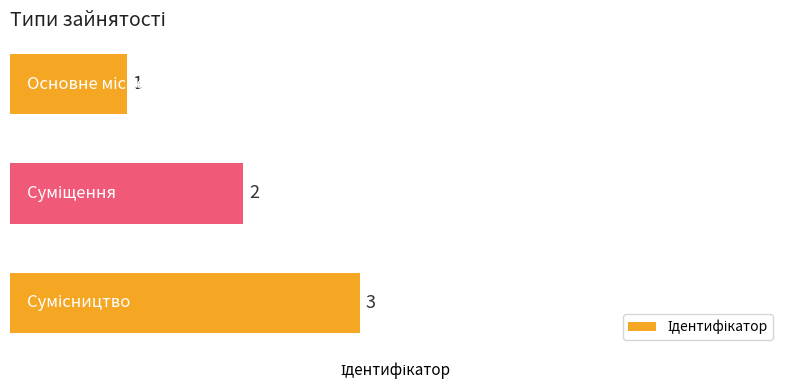

What is the value of the 3rd bar from the top?

3